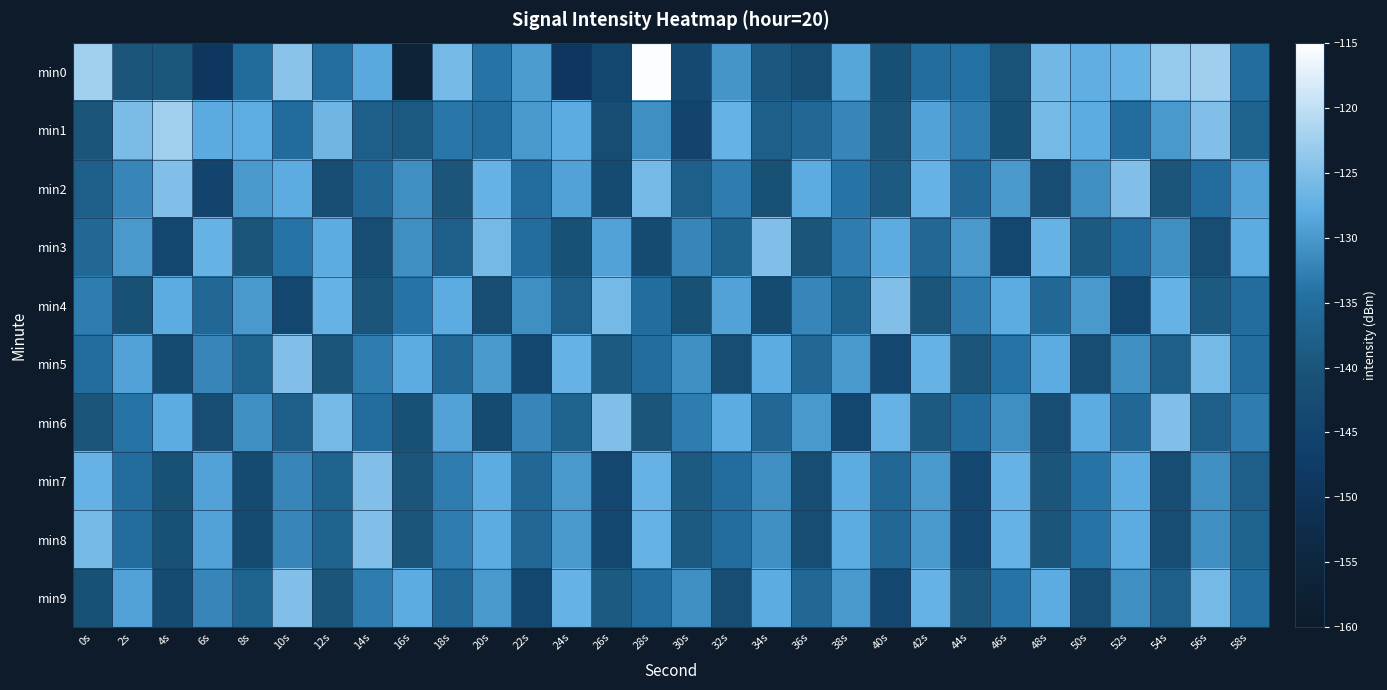

At 34s, list the series in order from smallest to largest.

min4, min2, min0, min1, min6, min7, min8, min5, min9, min3